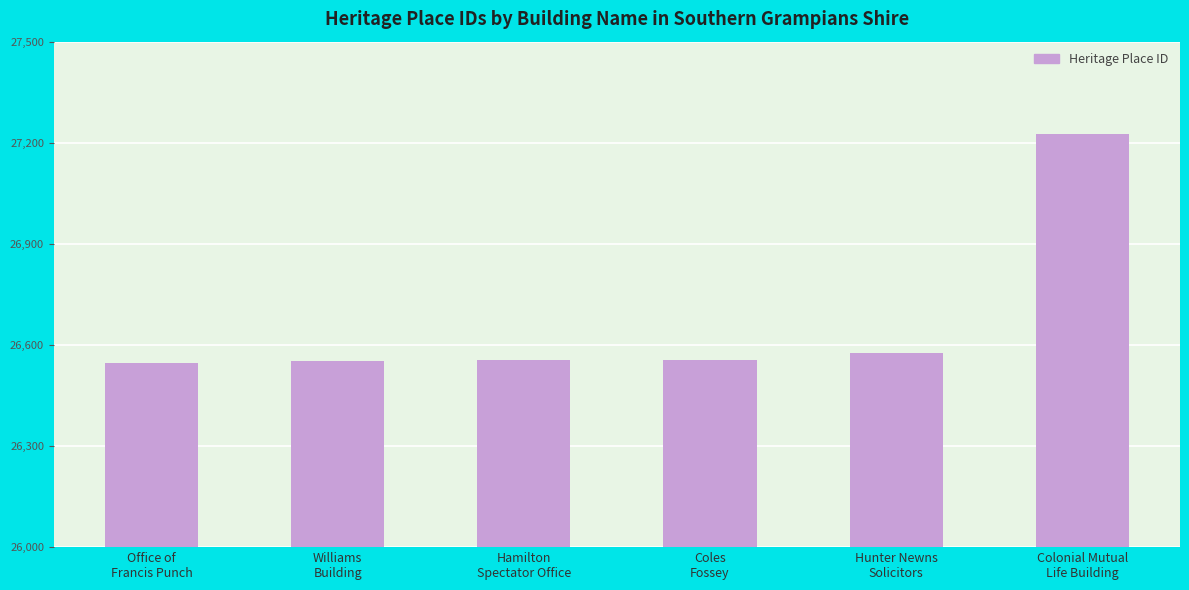

How many bars are there in total?

6